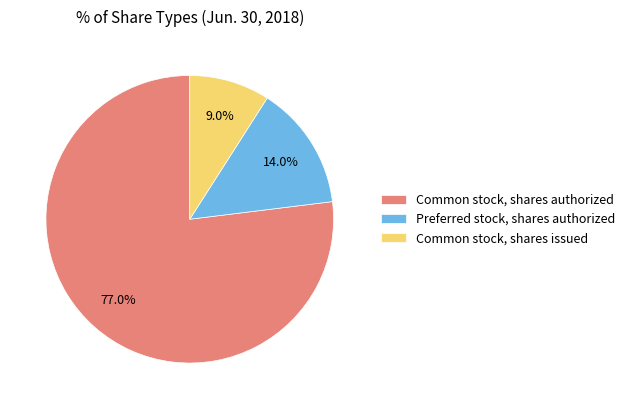

To the nearest percent, what is the difference between the Preferred stock, shares authorized and Common stock, shares issued slice percentages?

5%